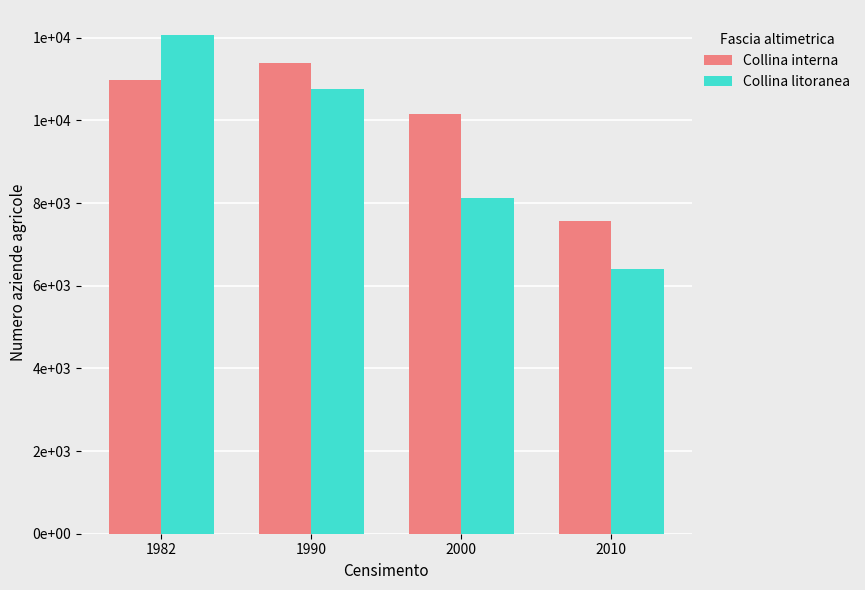

List the labels in order of Collina interna value, largest first.

1990, 1982, 2000, 2010